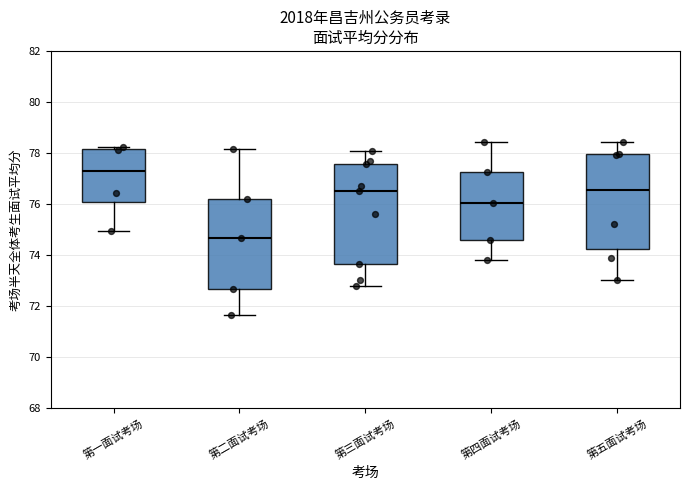

Which box has the lowest median line?

第二面试考场